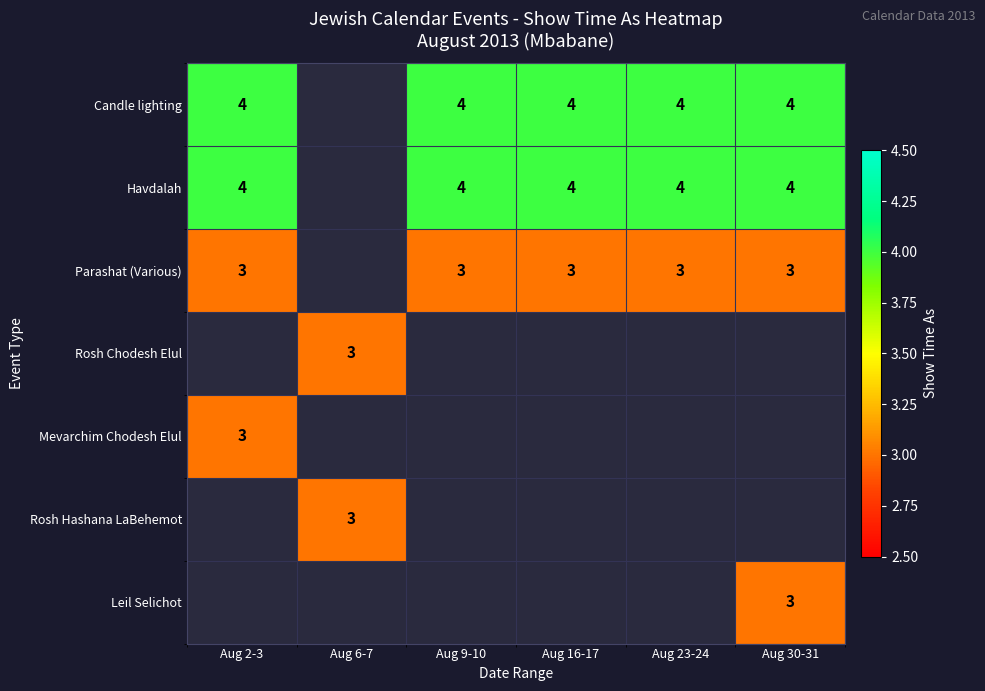

Is it true that Havdalah equals 4 at Aug 16-17?

True